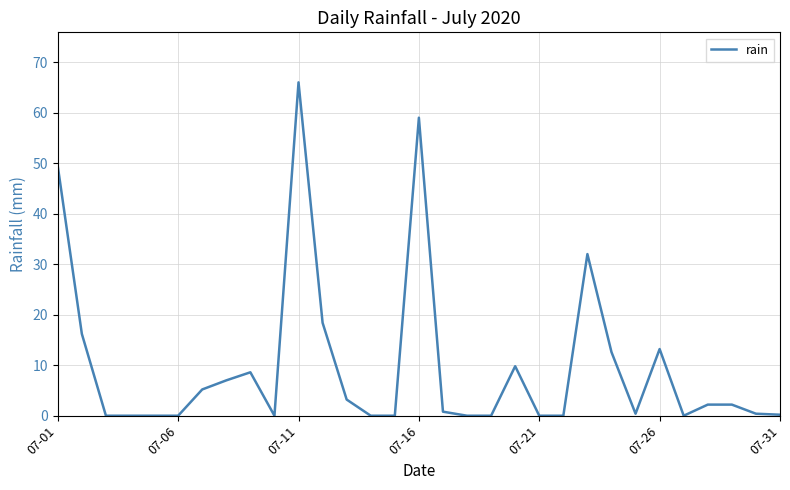

What is the difference between the maximum and minimum values?

66.0